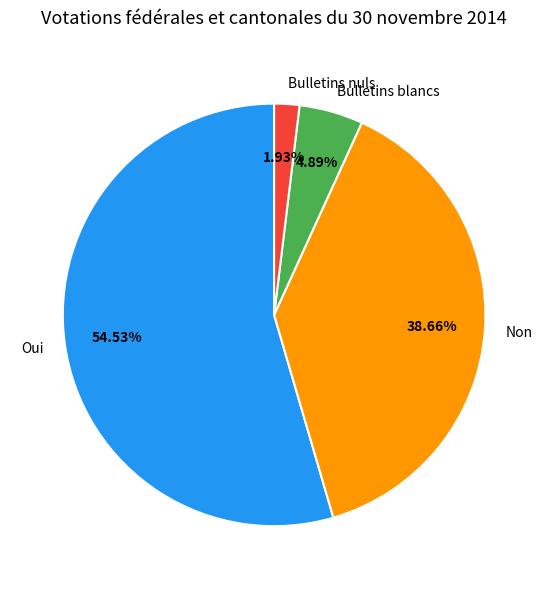

How much of the chart is everything except Bulletins nuls?

98.1%